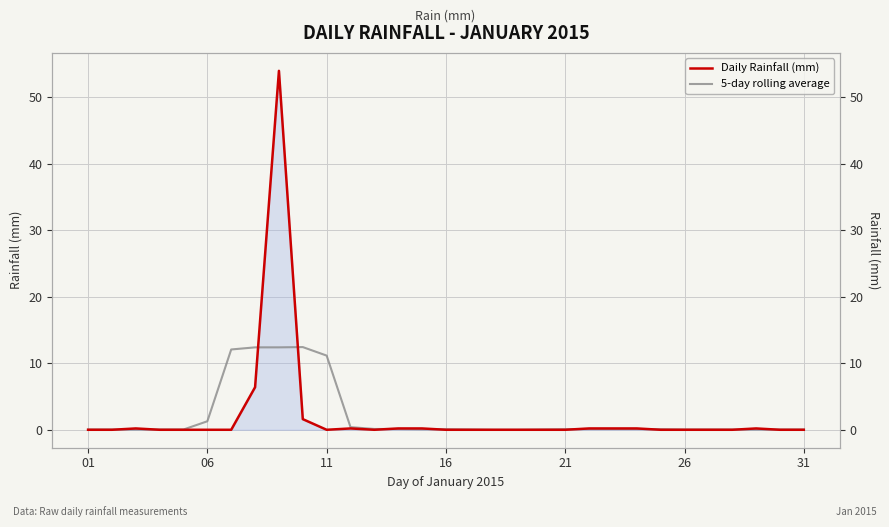

Does the chart have visible grid lines?

Yes